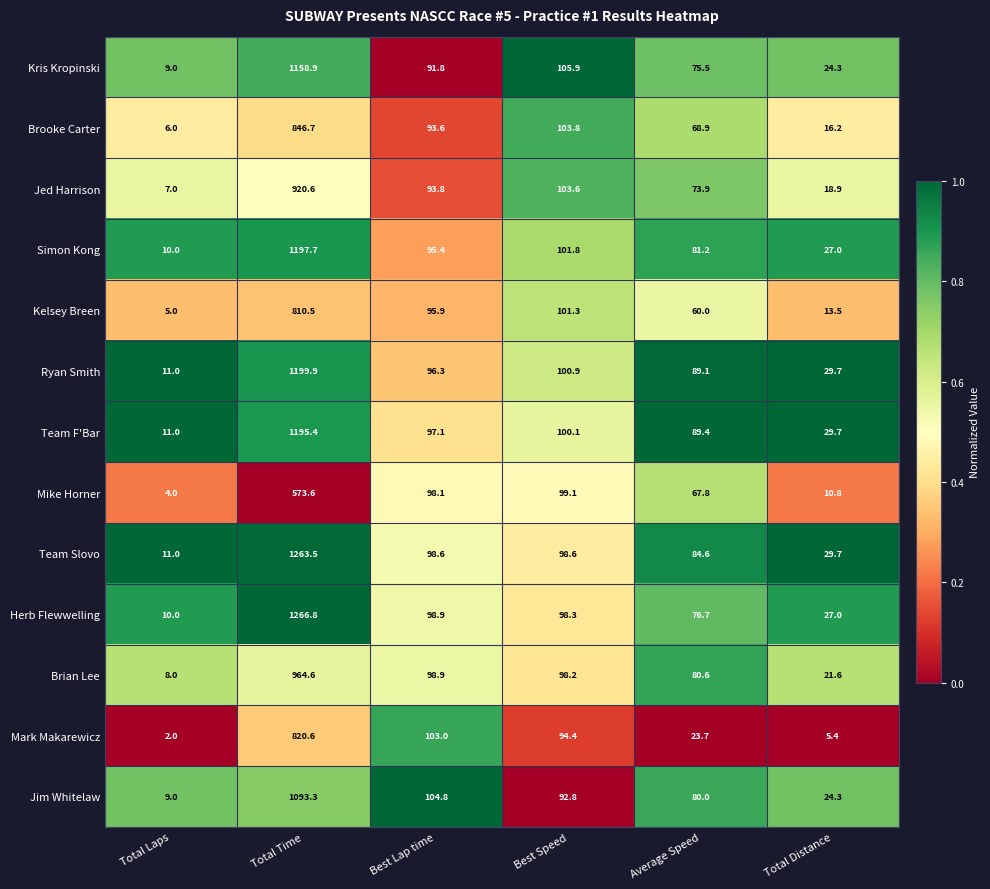

True or false: Ryan Smith has a value of 96.3 at Best Lap time.

True